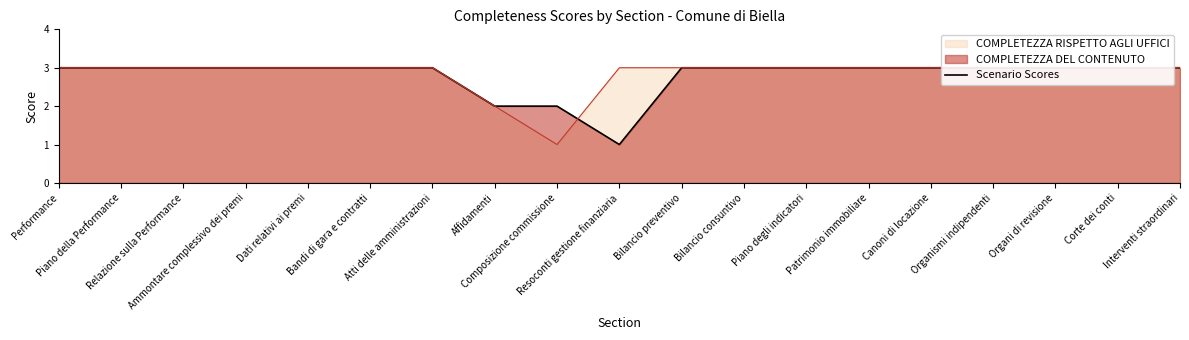

How many values are between 3 and 4?

16